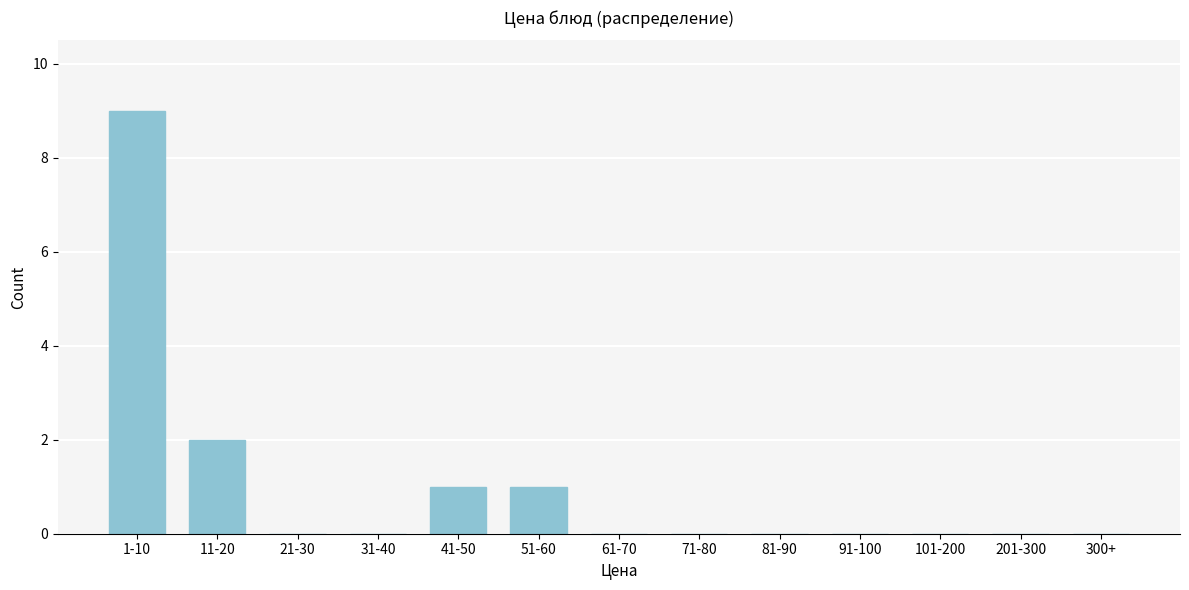

Reading left to right, what are all the values shown in this chart?

1-10=9	11-20=2	21-30=0	31-40=0	41-50=1	51-60=1	61-70=0	71-80=0	81-90=0	91-100=0	101-200=0	201-300=0	300+=0